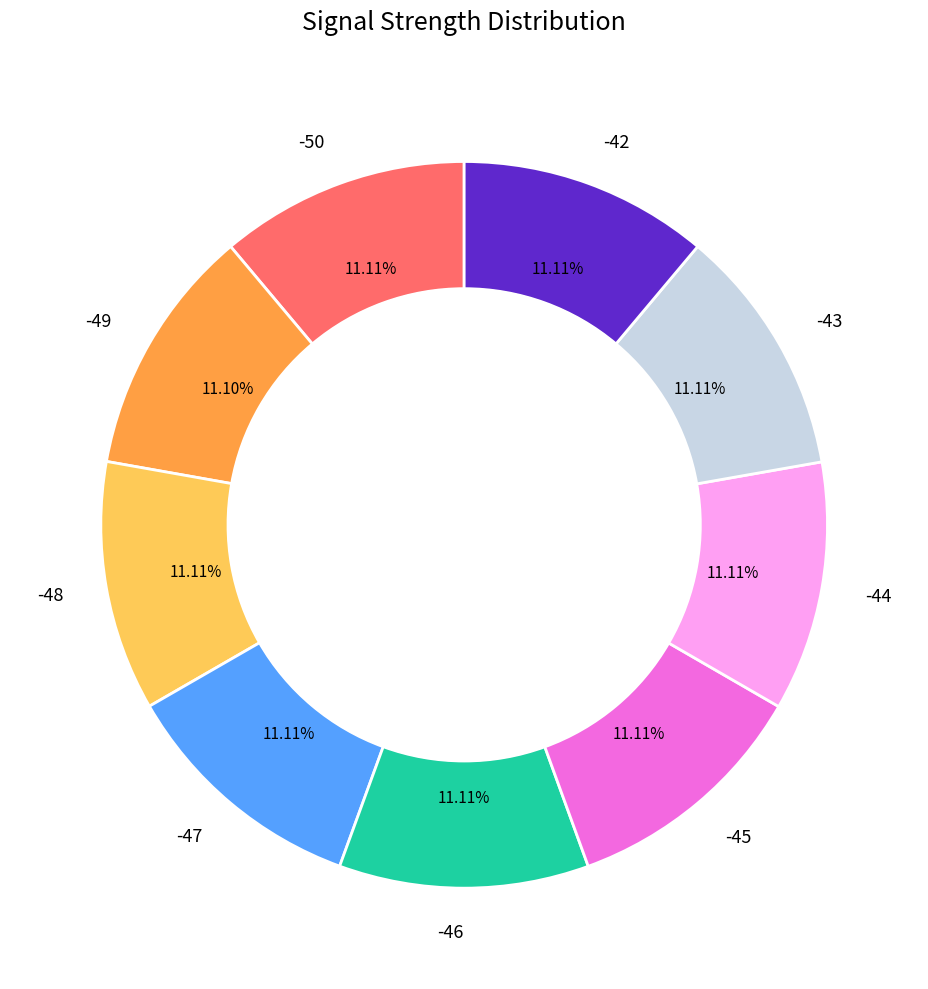

What is the ratio of the value at -50 to the value at -45?

1.0